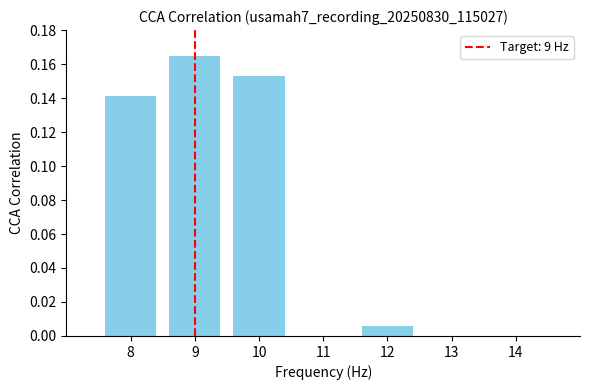

Which category has the lowest value across all series?

12